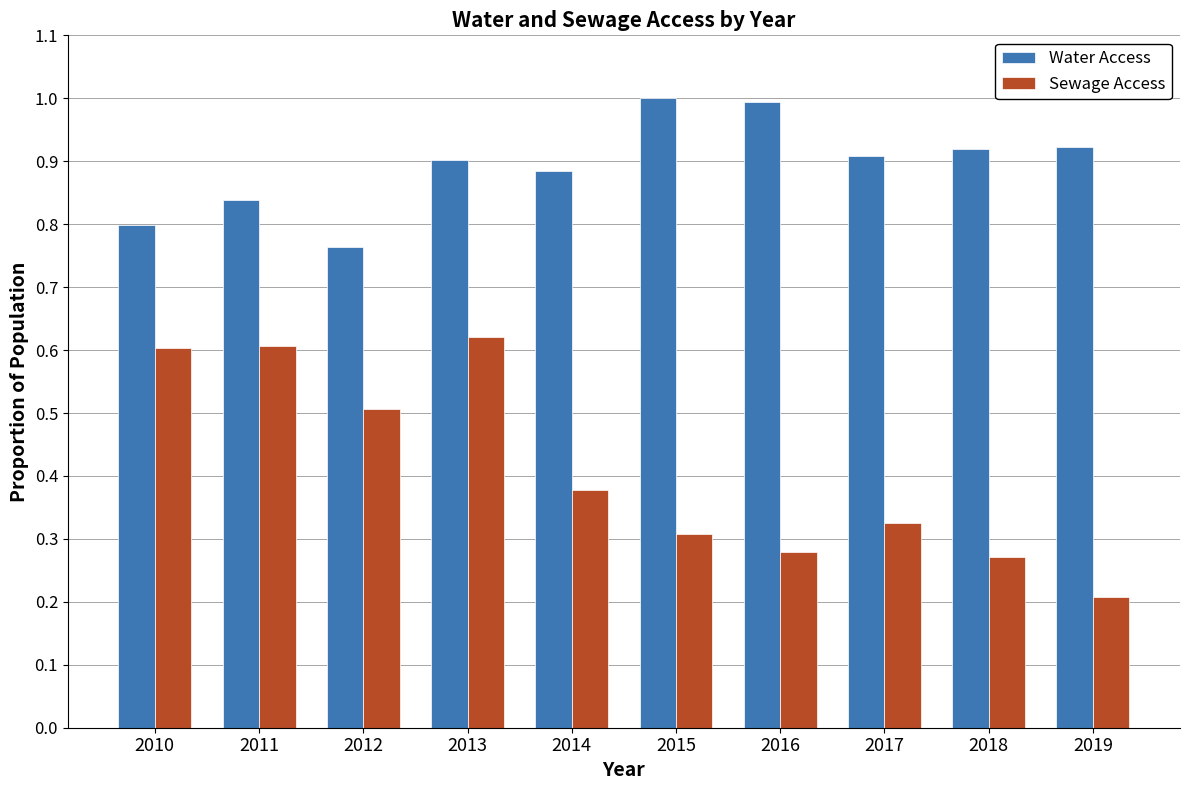

How many bars are there in total?

20